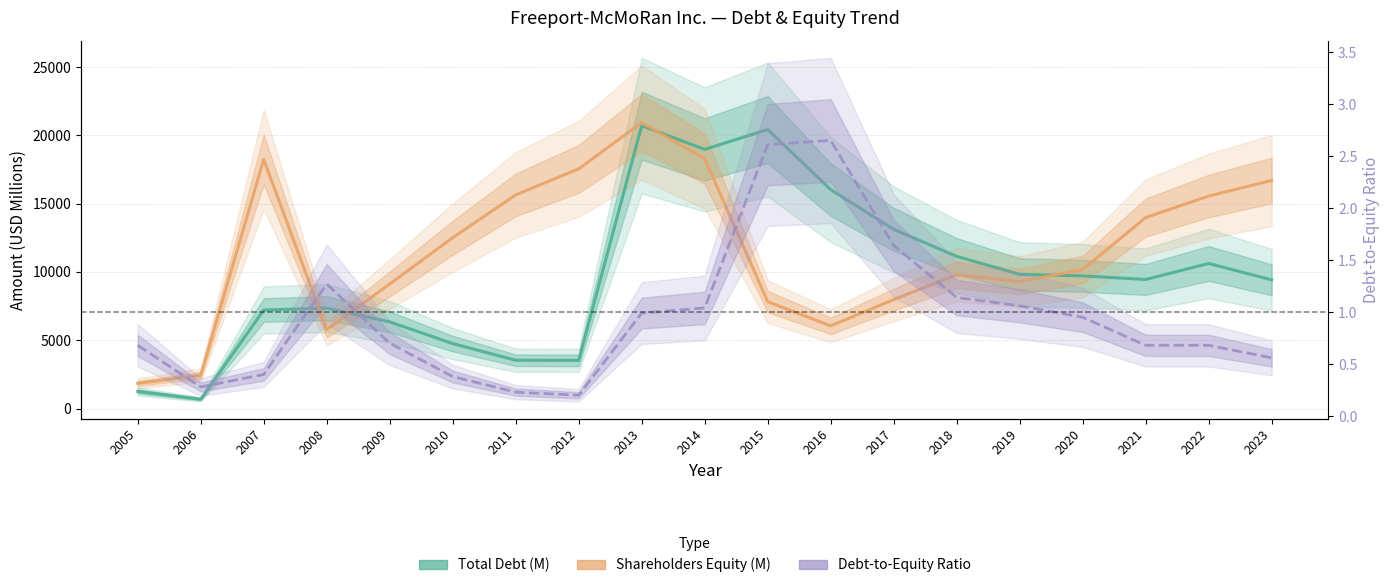

The Debt-to-Equity Ratio series shows 1.1 at 2018. True or false?

True